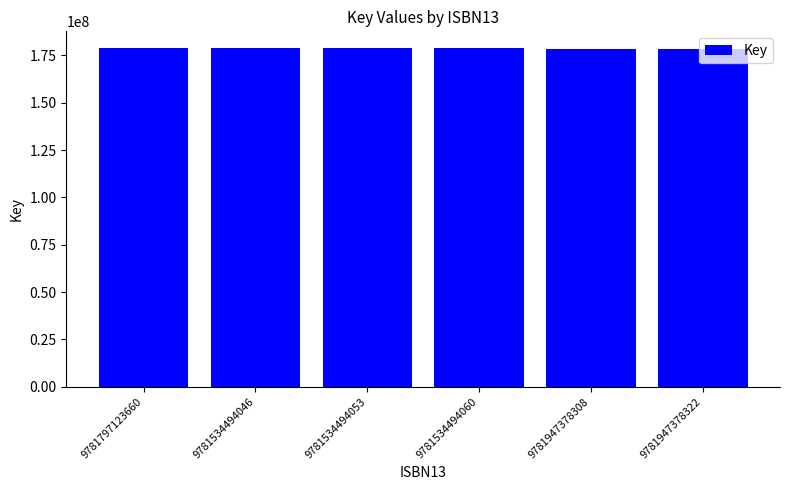

What is the change in value from 9781534494060 to 9781947378322?

-196561